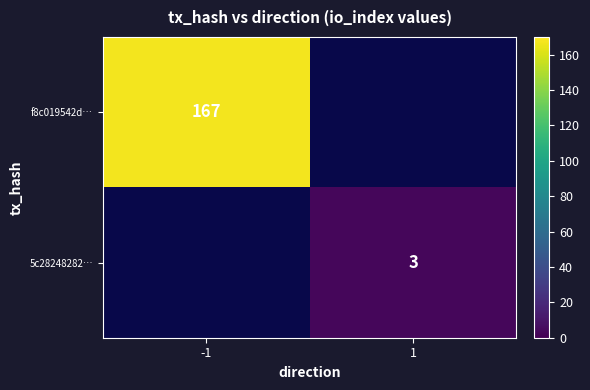

What is the smallest value displayed?

3.0